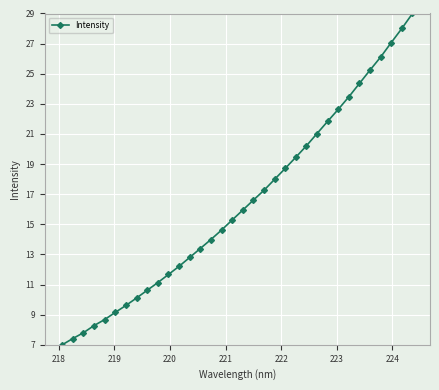

What is the value of the 31st point from the left?

26.1